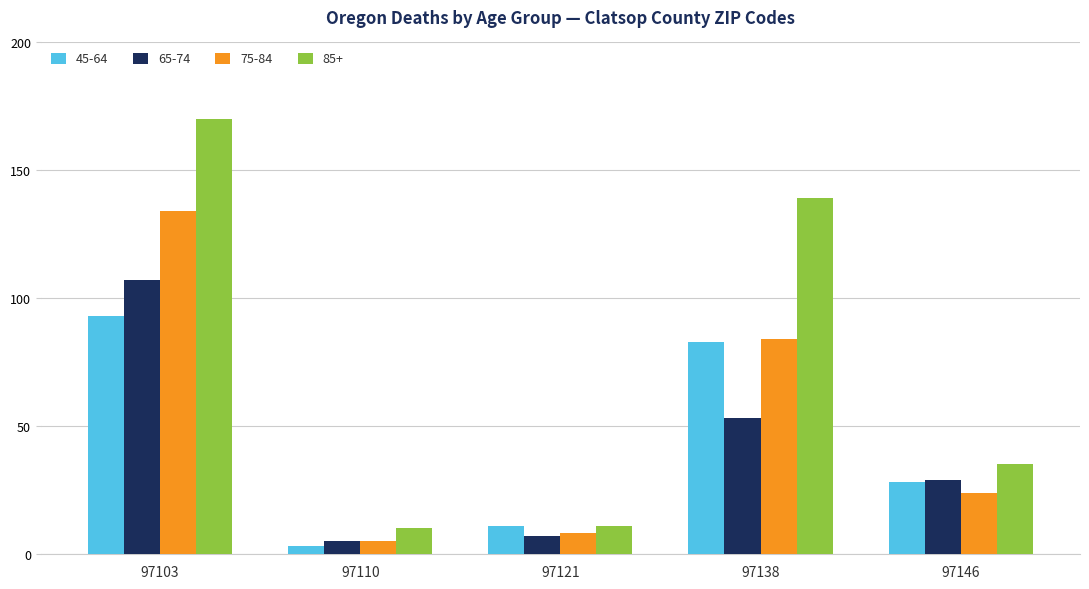

The value of 85+ at 97146 is 62. True or false?

False